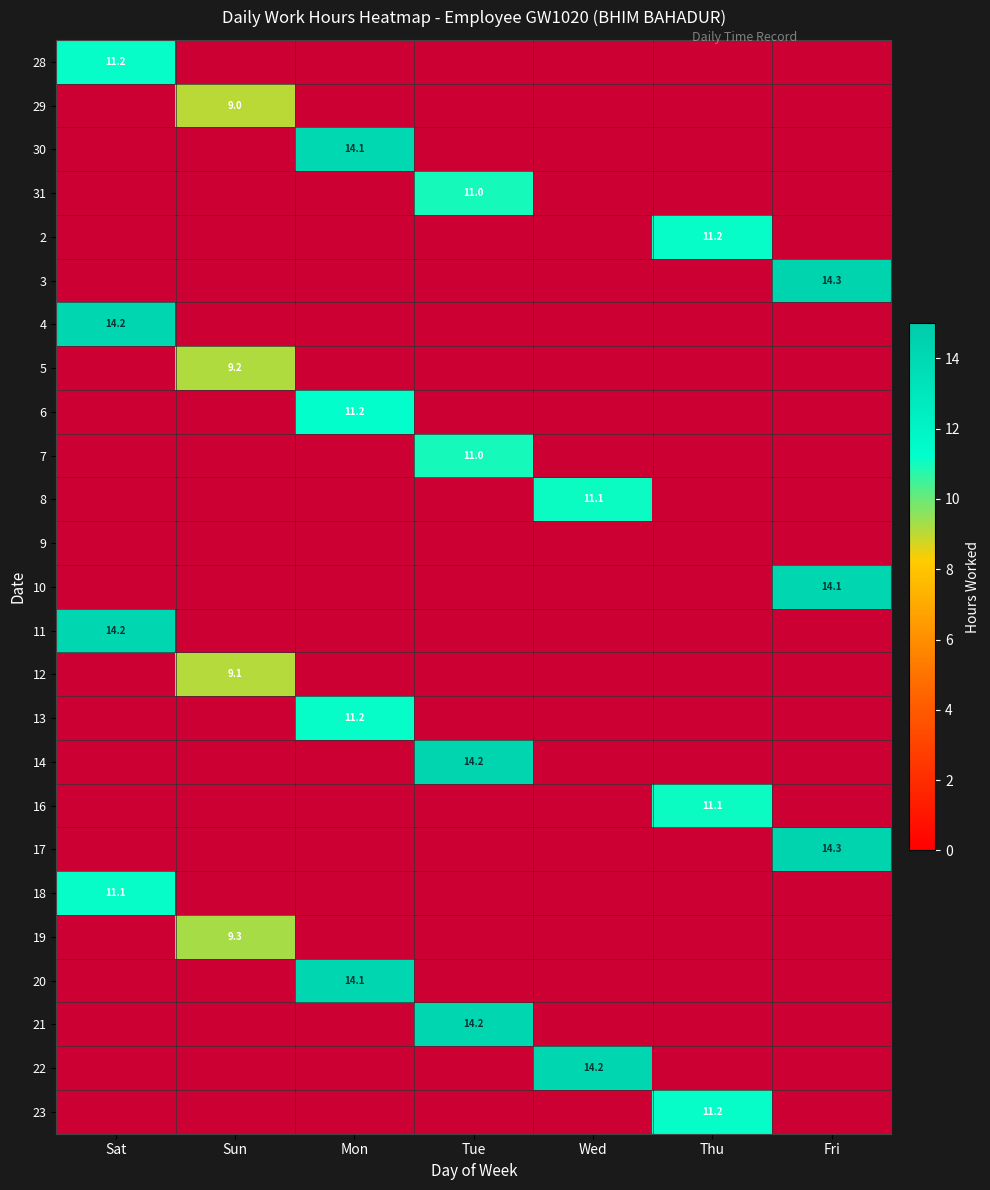

Is the value of 14 at Tue greater than the value of 23 at Thu?

Yes